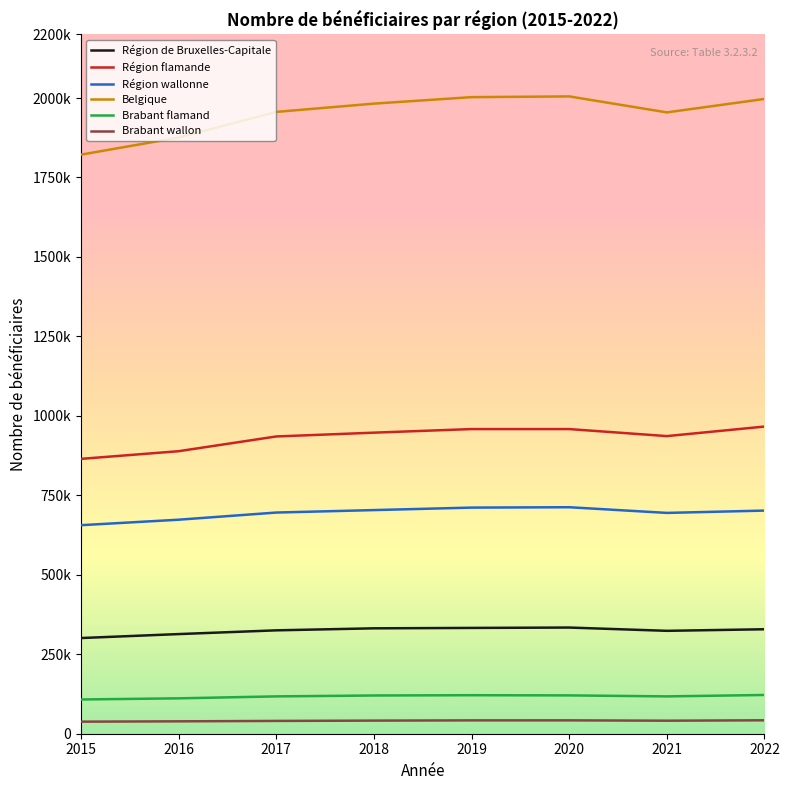

Is this an area chart (filled region under the line)?

No